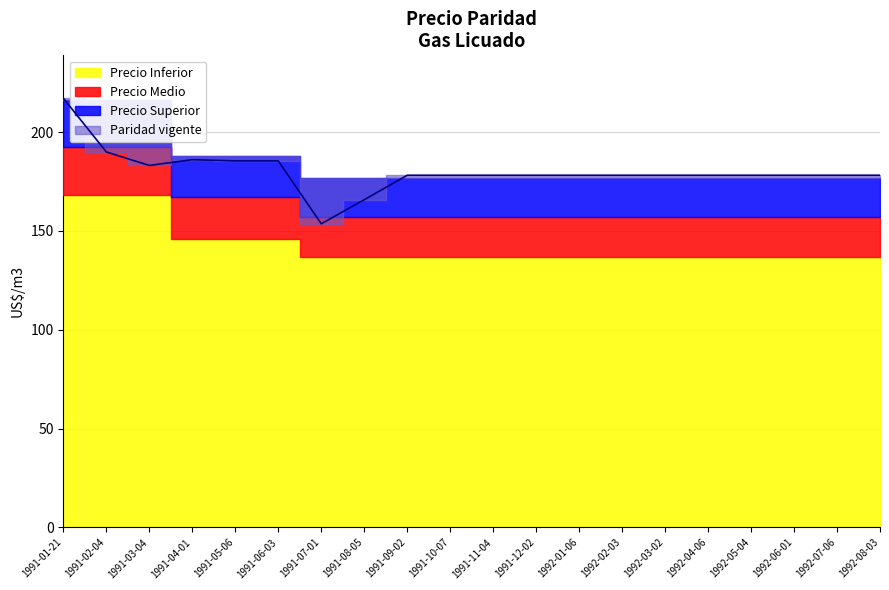

What is the smallest value displayed?

137.0